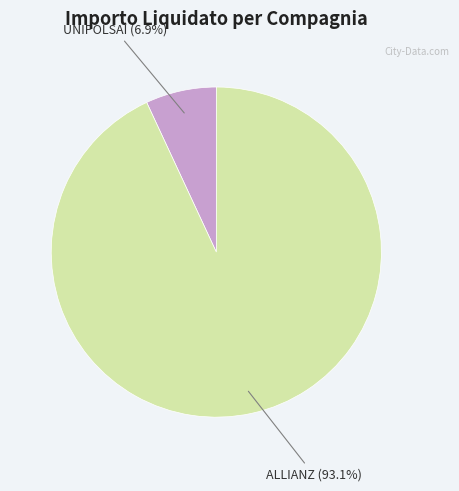

Is there any slice that represents more than half of the pie?

Yes